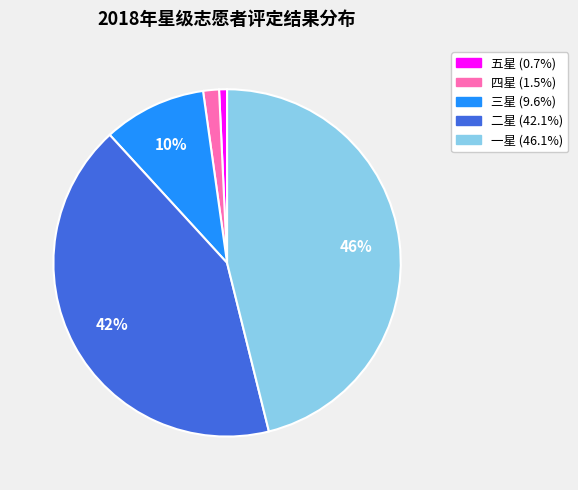

To the nearest percent, what is the combined percentage of 五星 and 一星?

47%